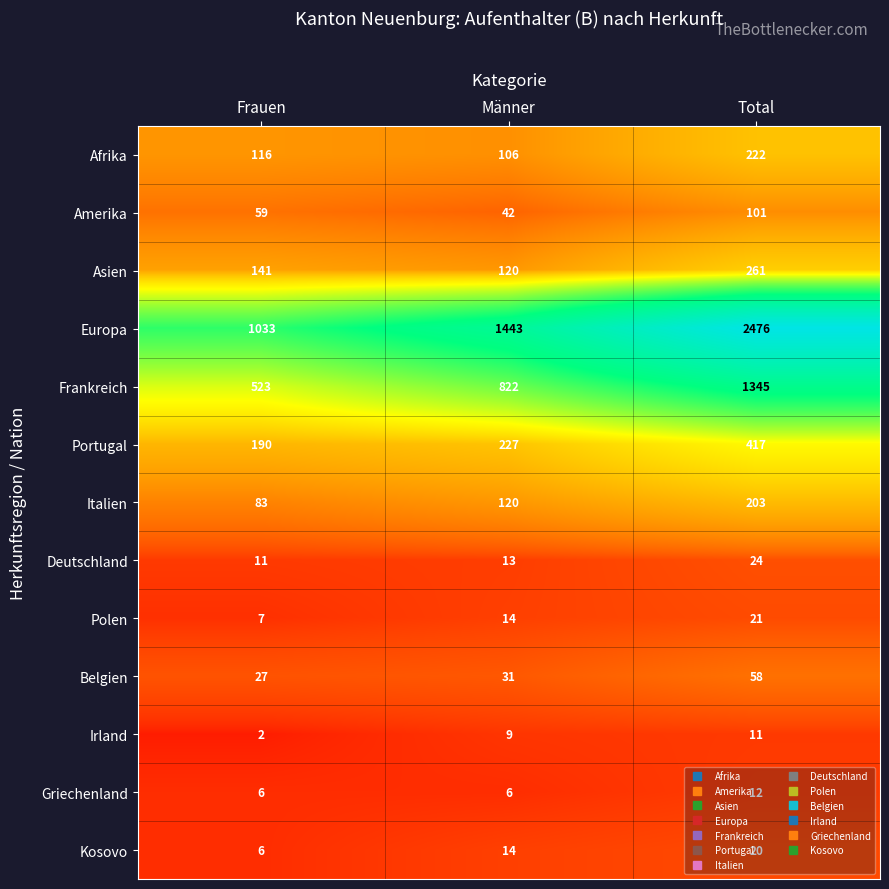

At which category is the sum across all series the highest?

Total